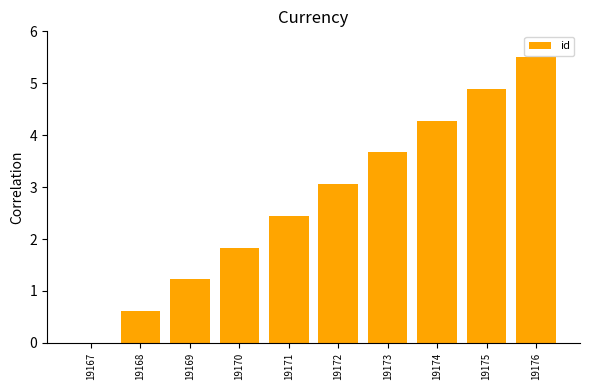

What is the sum of the values at 19173 and 19172?

6.7